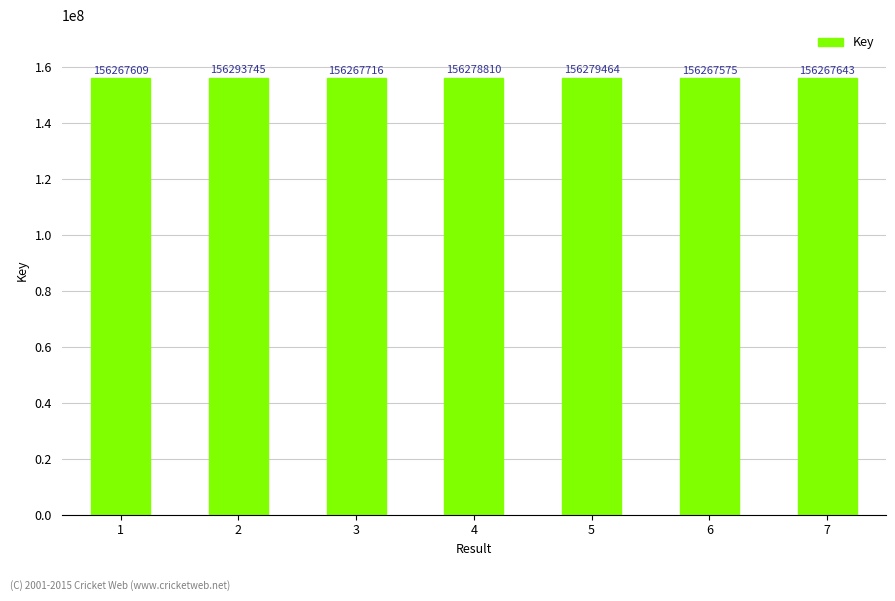

What is the difference between the second highest and second lowest values?

11855